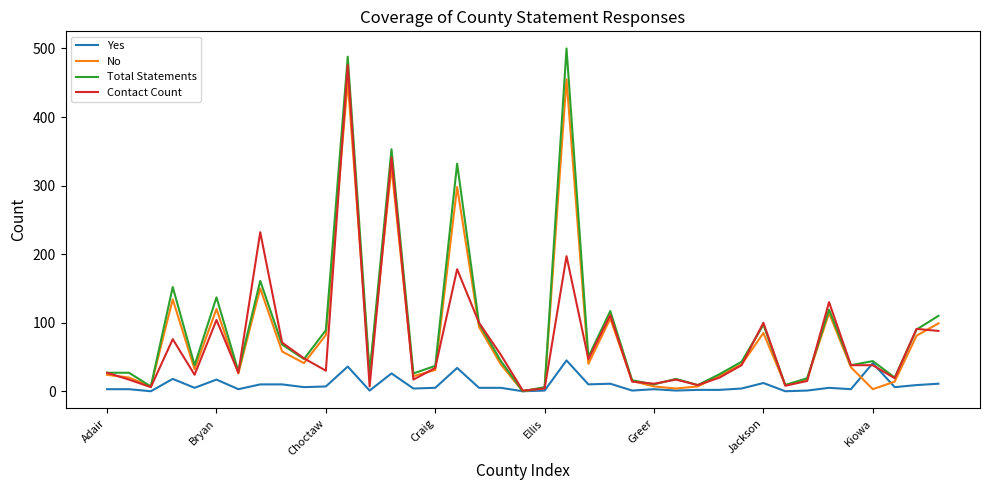

How many distinct data groups are displayed?

4